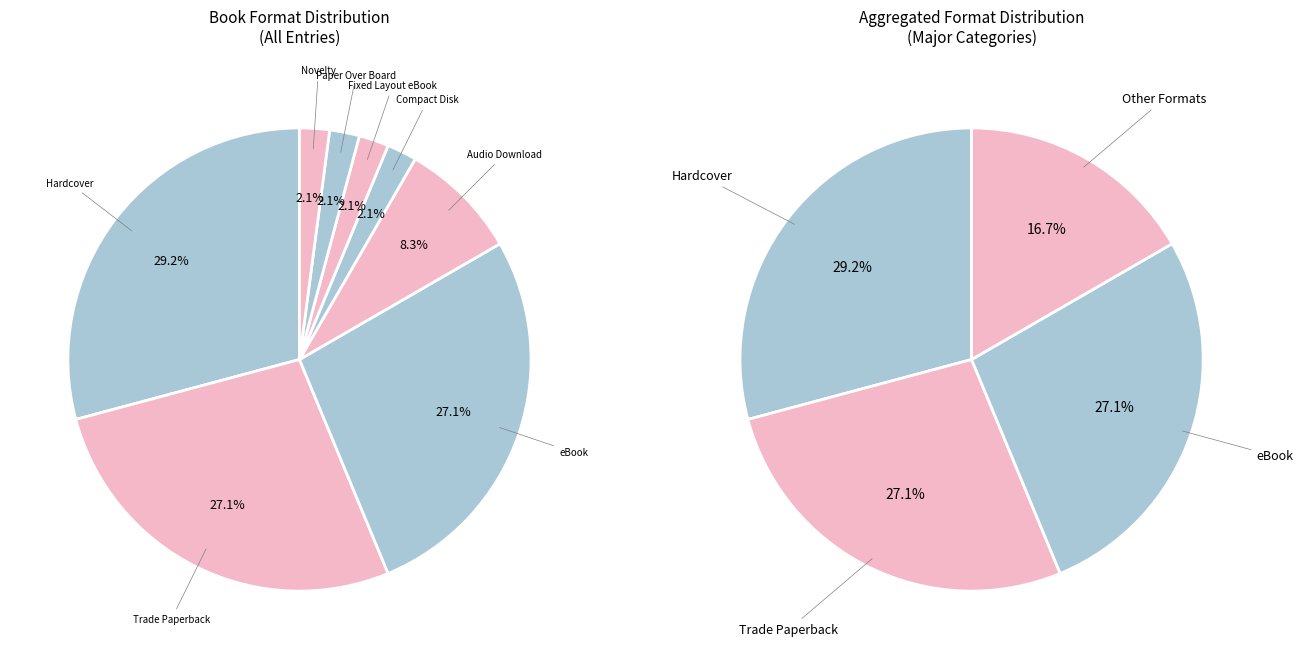

How many slices are in this pie chart?

8